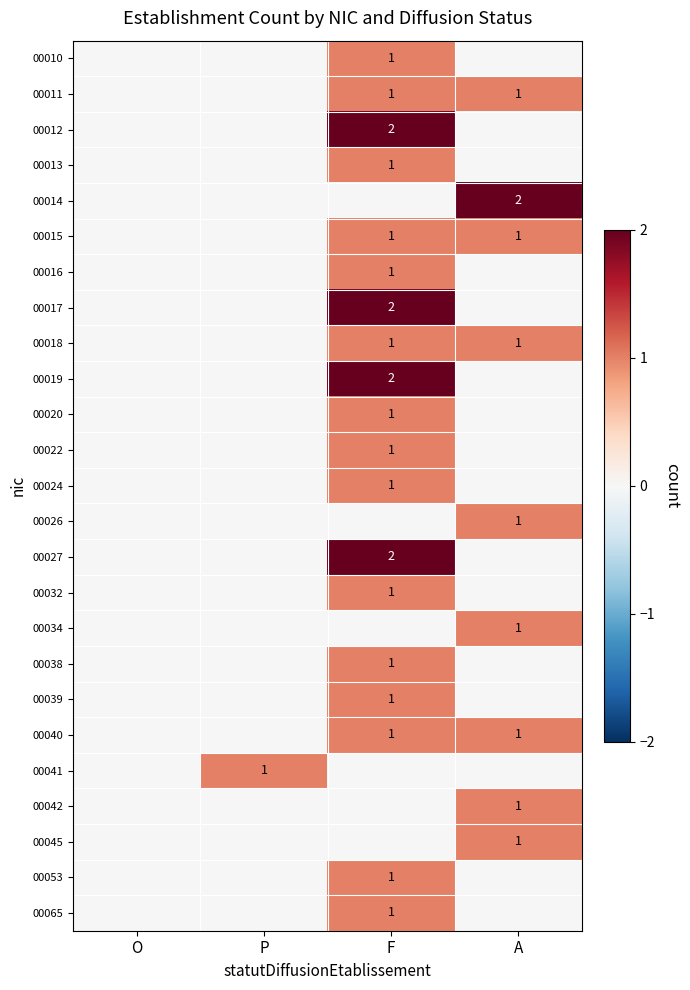

True or false: 00015 has a value of 1 at F.

True